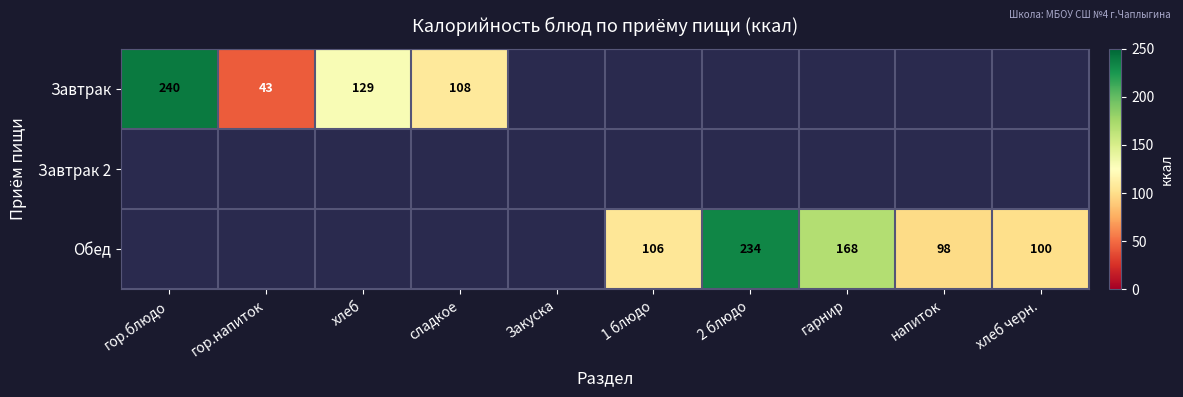

Between 1 блюдо and сладкое, which is larger?

сладкое